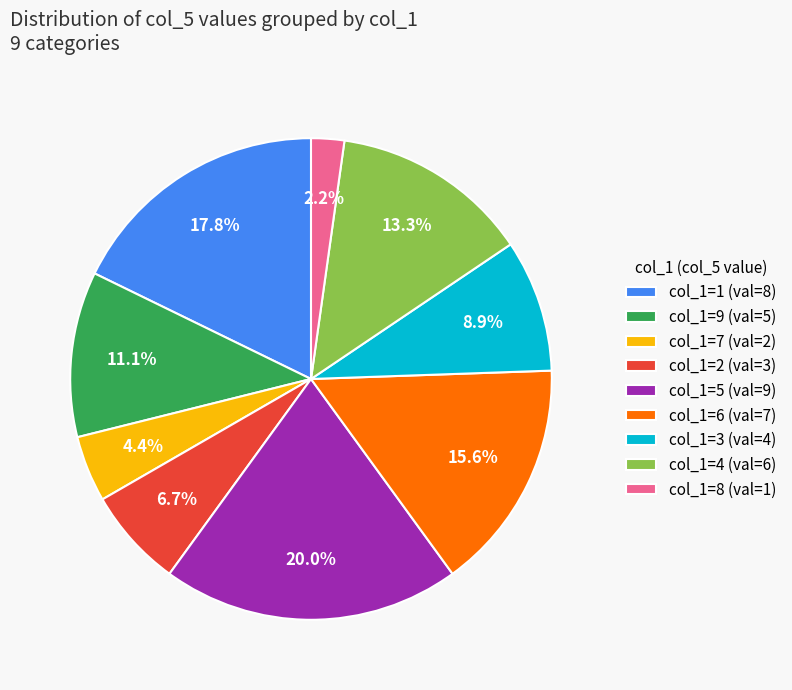

Between col_1=3 (val=4) and col_1=1 (val=8), which is larger?

col_1=1 (val=8)